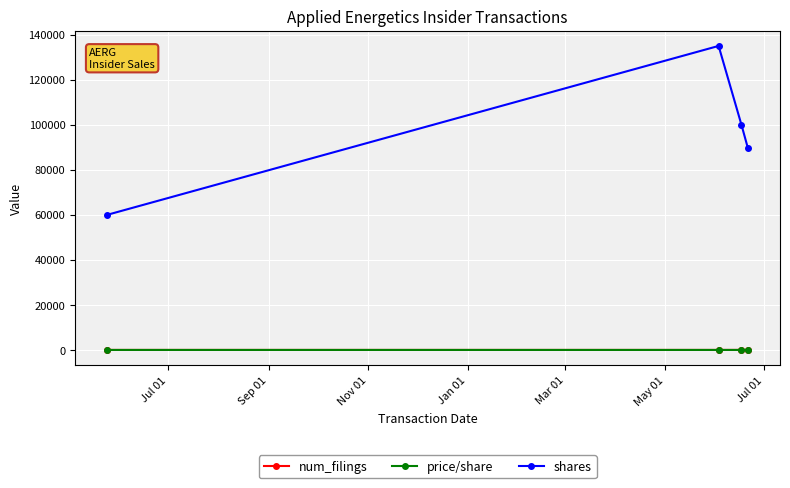

What is the value of the shares point at the 3rd from the left?

100000.0